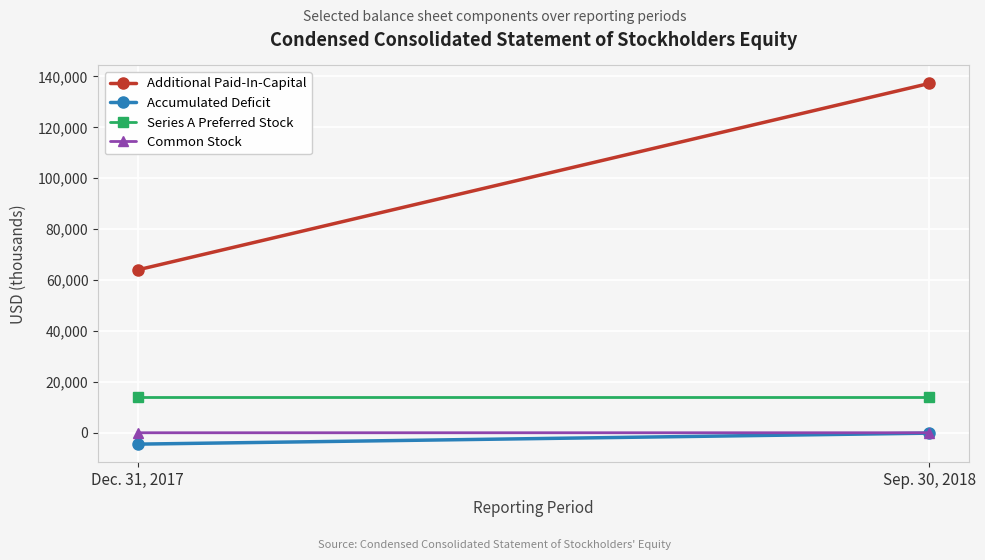

How many lines are shown in the chart?

4